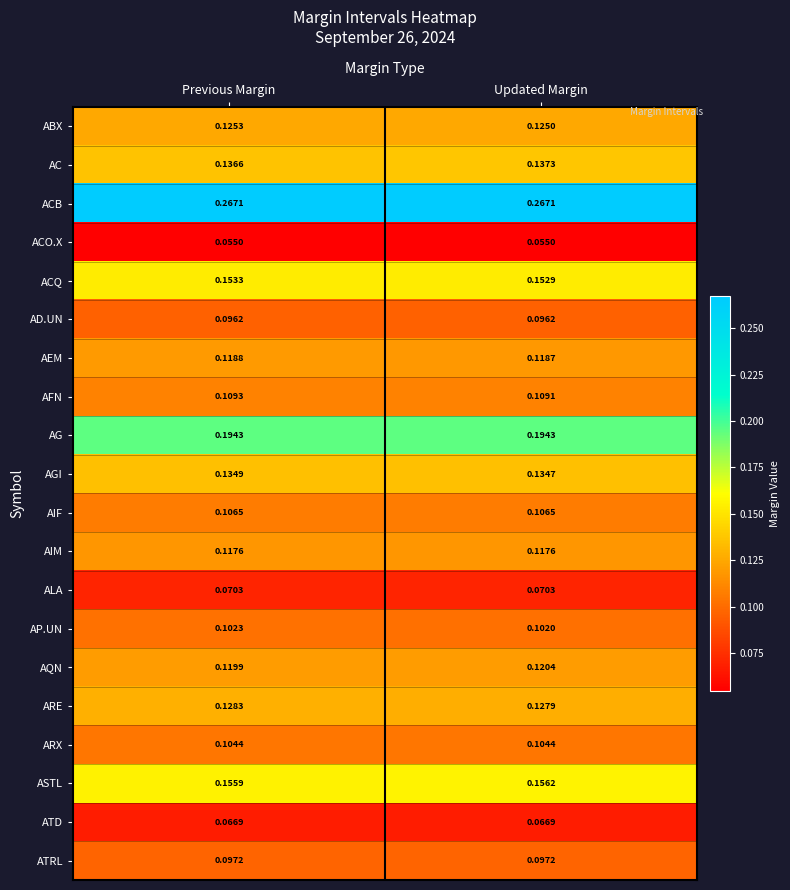

Where is ACQ nearest to the value 0?

Updated Margin